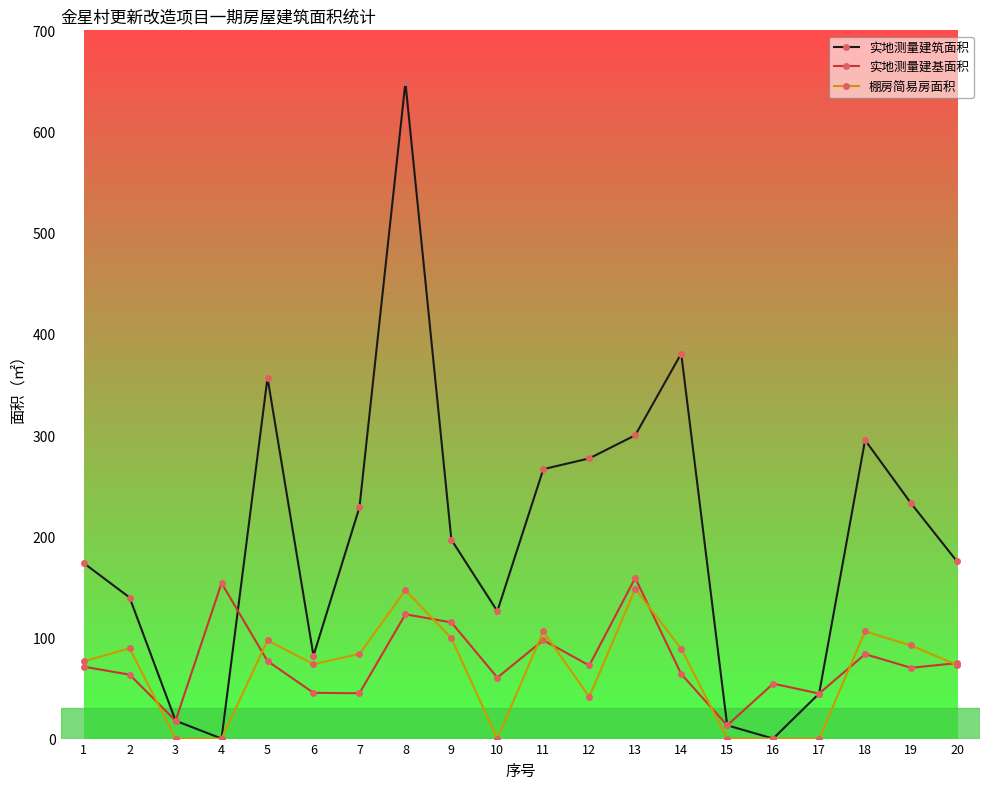

What is the total value across all series at 18?

484.4